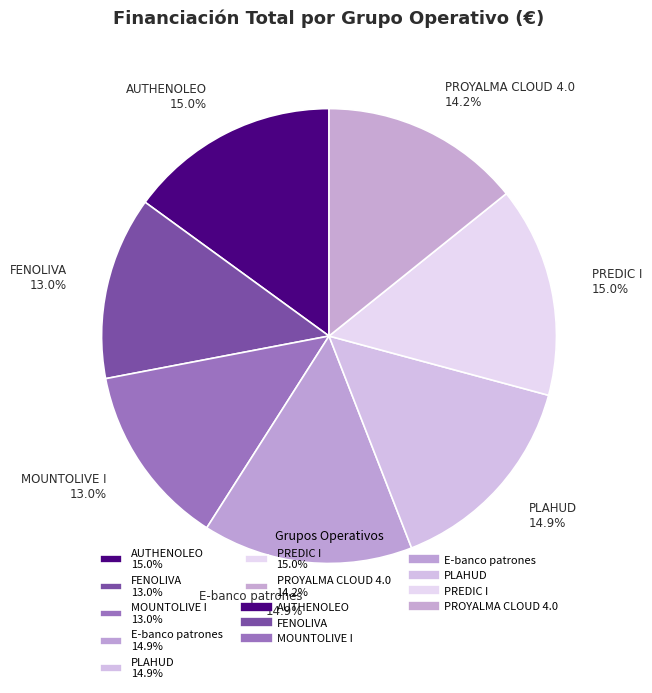

To the nearest percent, what is the combined percentage of PROYALMA CLOUD 4.0 and E-banco patrones?

29%